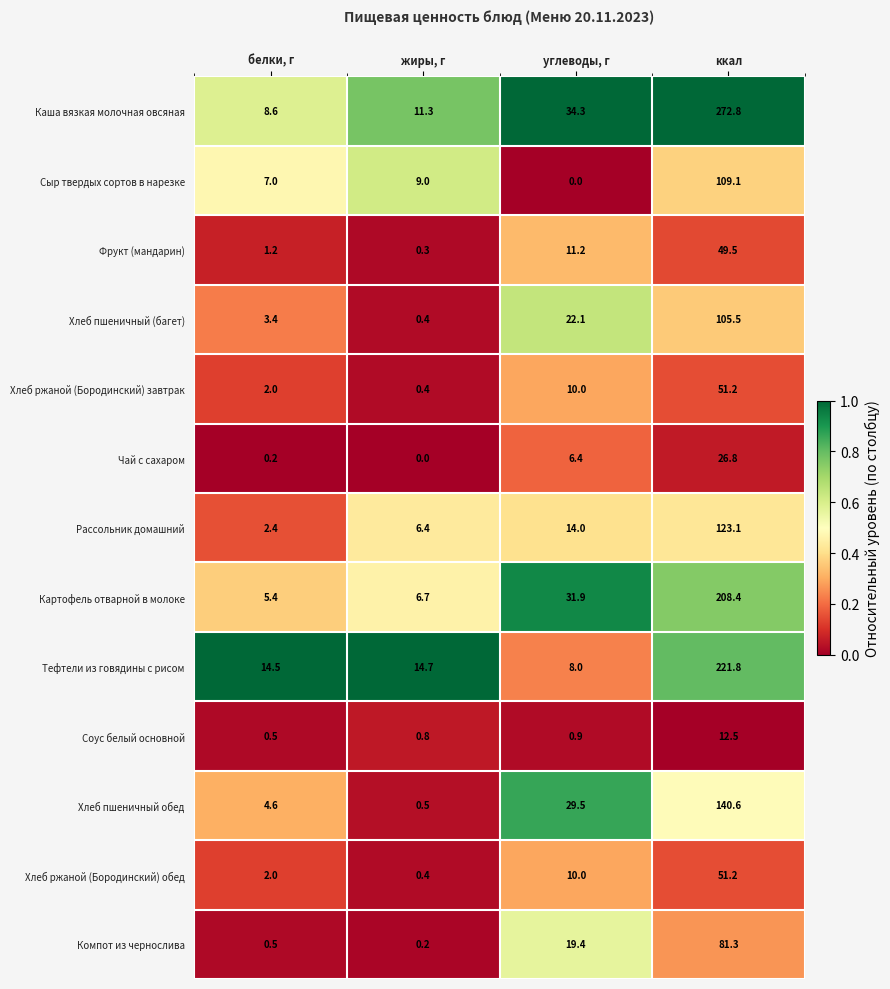

Count the number of data series in this chart.

13